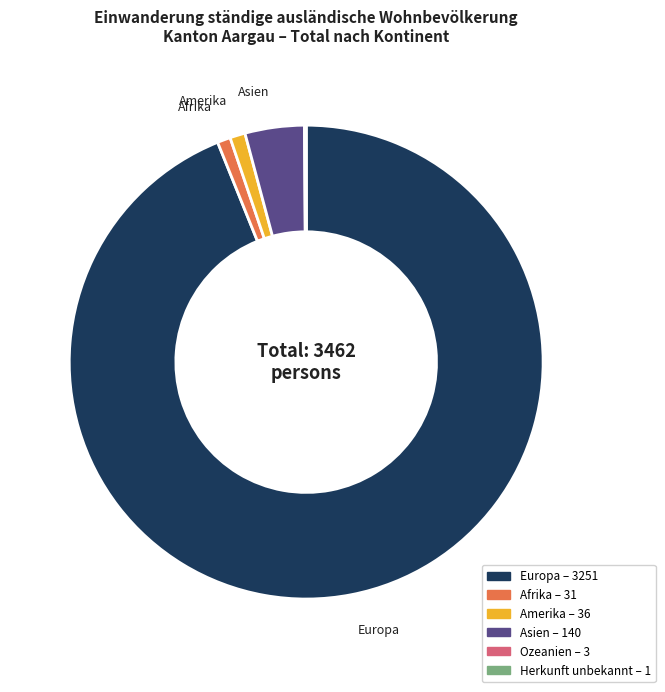

Does Amerika represent more than half of the total?

No